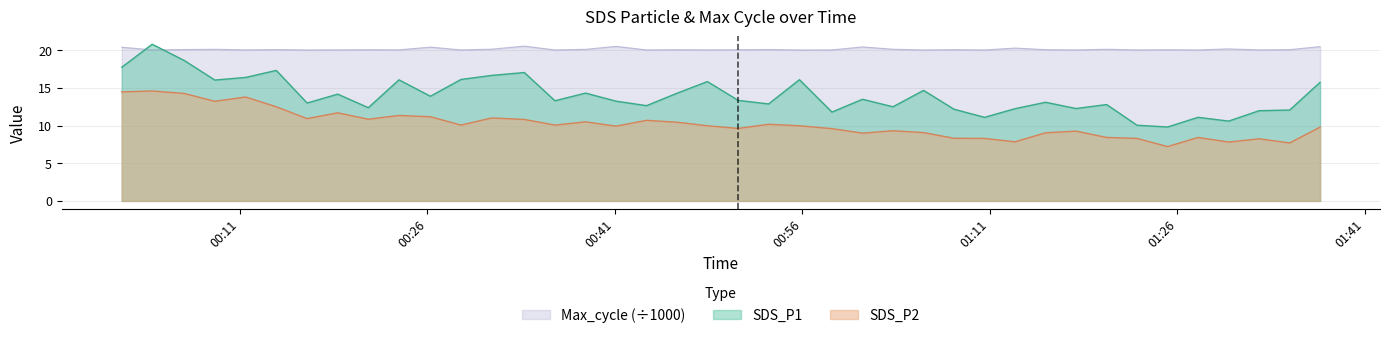

Reading left to right, list all the values displayed in this chart.

SDS_P1: 17.8	20.8	18.6	16.1	16.4	17.3	13.0	14.2	12.4	16.1	13.9	16.1	16.7	17.1	13.3	14.3	13.2	12.7	14.3	15.8	13.3	12.9	16.1	11.8	13.5	12.5	14.7	12.2	11.1	12.2	13.1	12.3	12.8	10.1	9.8	11.1	10.6	12.0	12.1	15.8
SDS_P2: 14.5	14.6	14.3	13.2	13.8	12.5	10.9	11.7	10.8	11.3	11.2	10.1	11.0	10.8	10.1	10.5	9.9	10.7	10.4	10.0	9.6	10.2	10.0	9.6	9.0	9.3	9.1	8.3	8.3	7.8	9.1	9.3	8.4	8.3	7.2	8.4	7.8	8.2	7.7	9.8
Max_cycle: 20.4	20.1	20.1	20.1	20.1	20.1	20.0	20.1	20.1	20.1	20.4	20.1	20.1	20.6	20.0	20.1	20.5	20.1	20.1	20.1	20.1	20.1	20.0	20.1	20.4	20.1	20.0	20.1	20.0	20.3	20.1	20.1	20.1	20.1	20.1	20.0	20.2	20.1	20.1	20.5